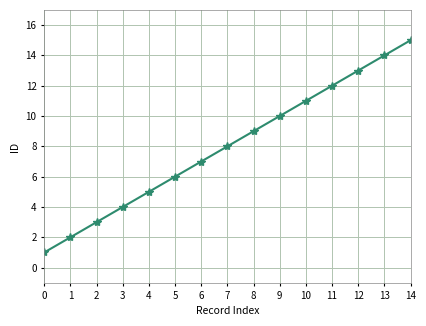

What is the minimum value shown in the chart?

1